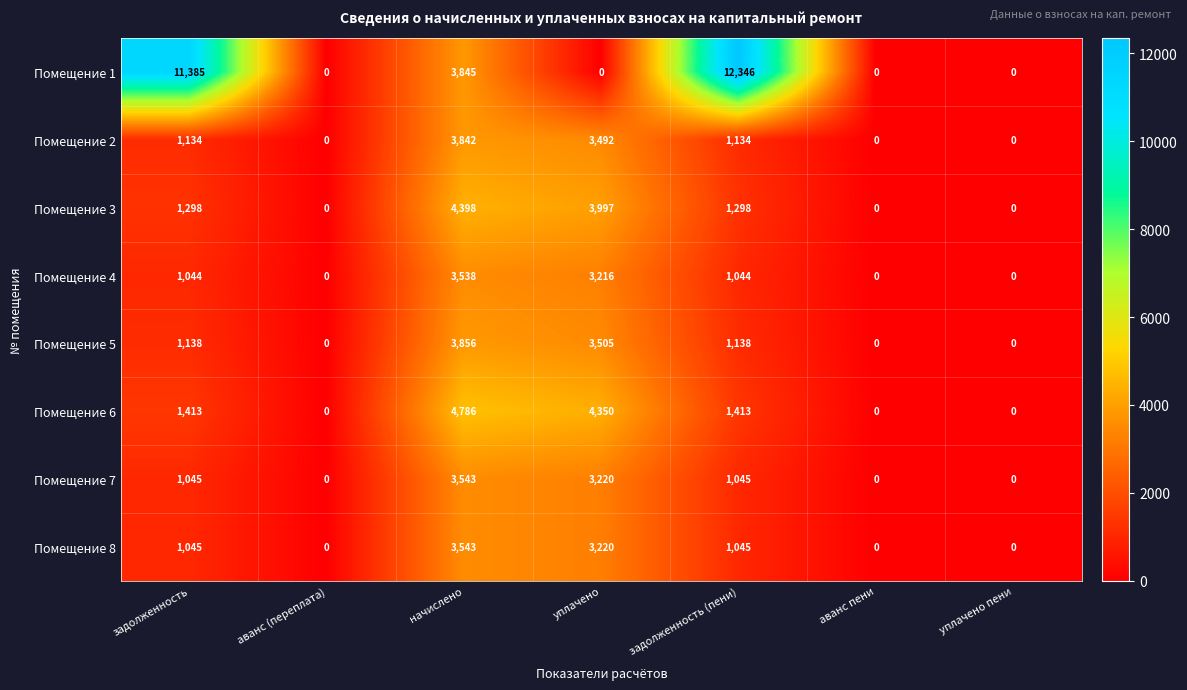

Is the value of Помещение 6 at задолженность (пени) greater than the value of Помещение 7 at аванс пени?

Yes